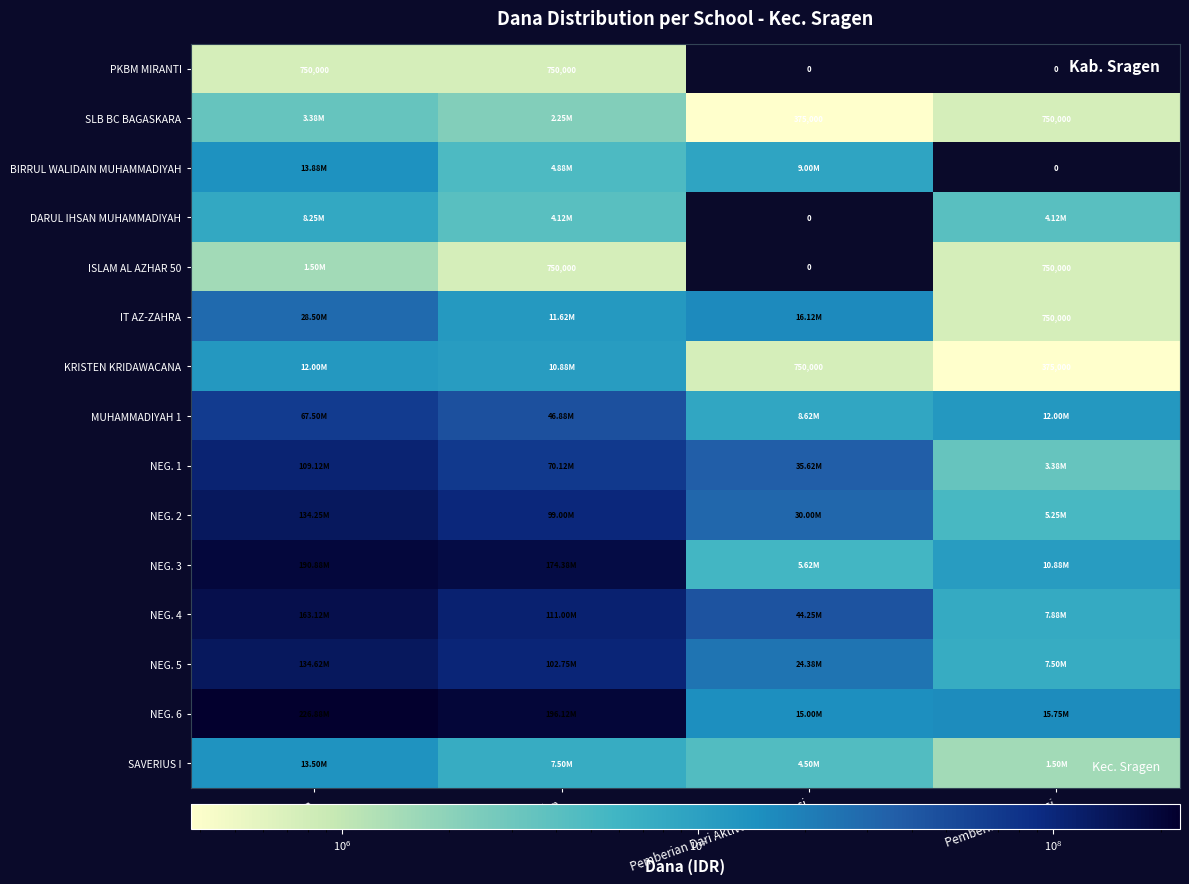

What is the approximate value of DARUL IHSAN MUHAMMADIYAH at Pemberian?

4125000